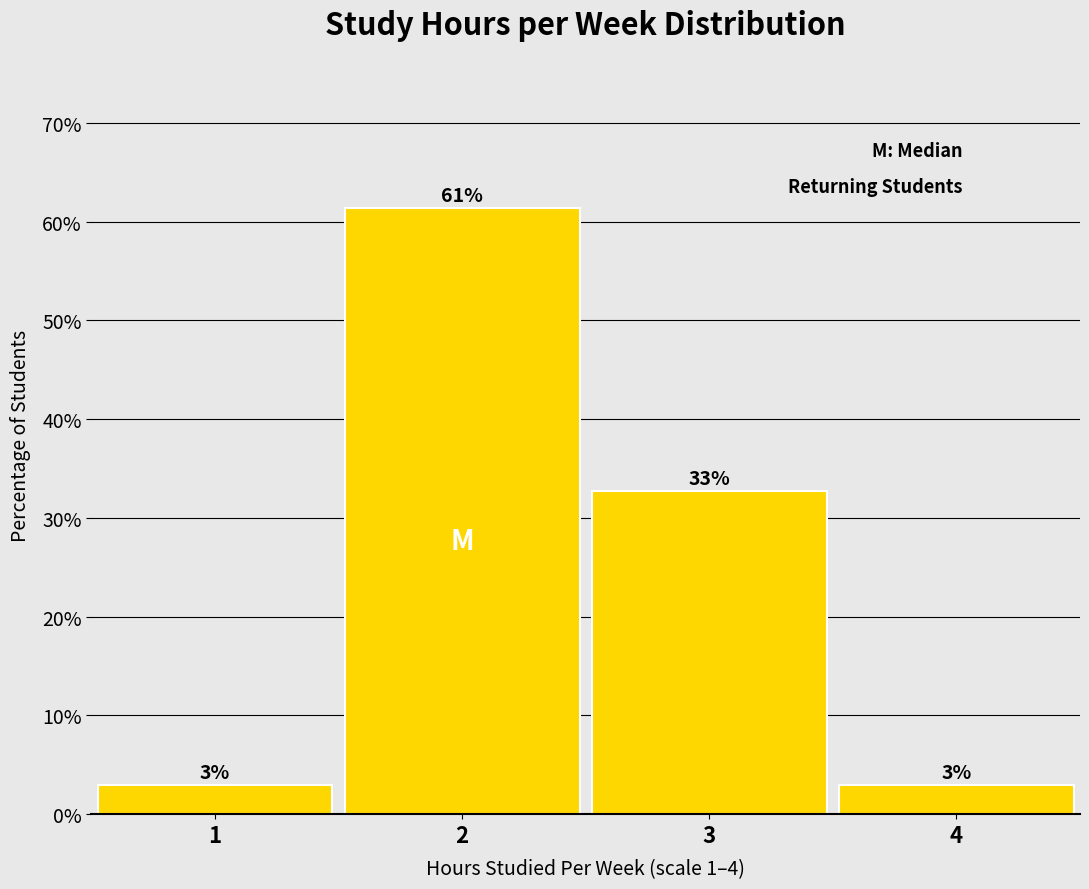

Which range on the x-axis has the tallest bar?

1.5 to 2.5